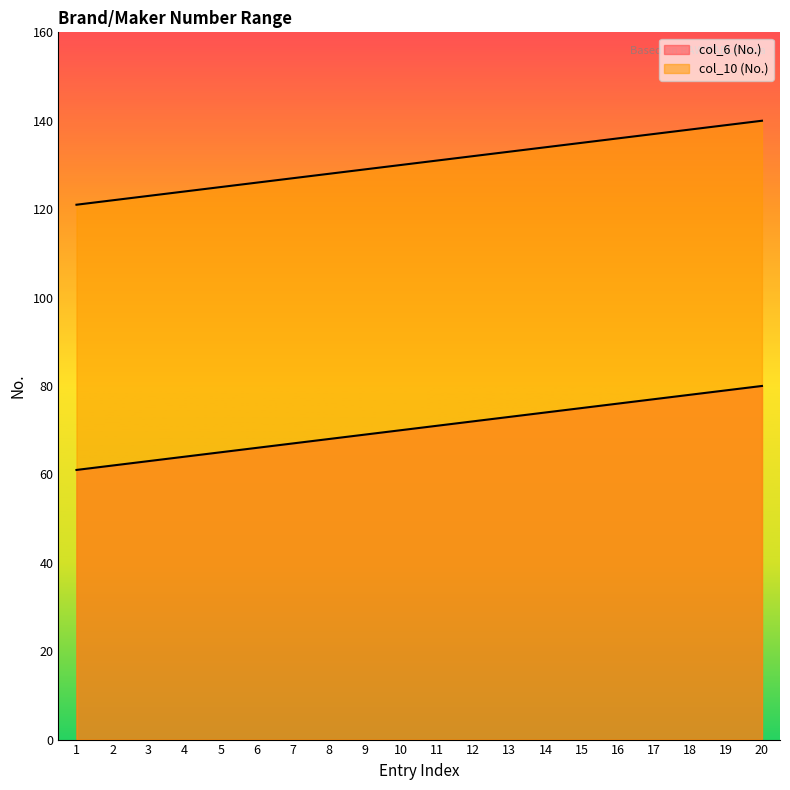

True or false: col_10 (No.) has a value of 30 at 4.

False